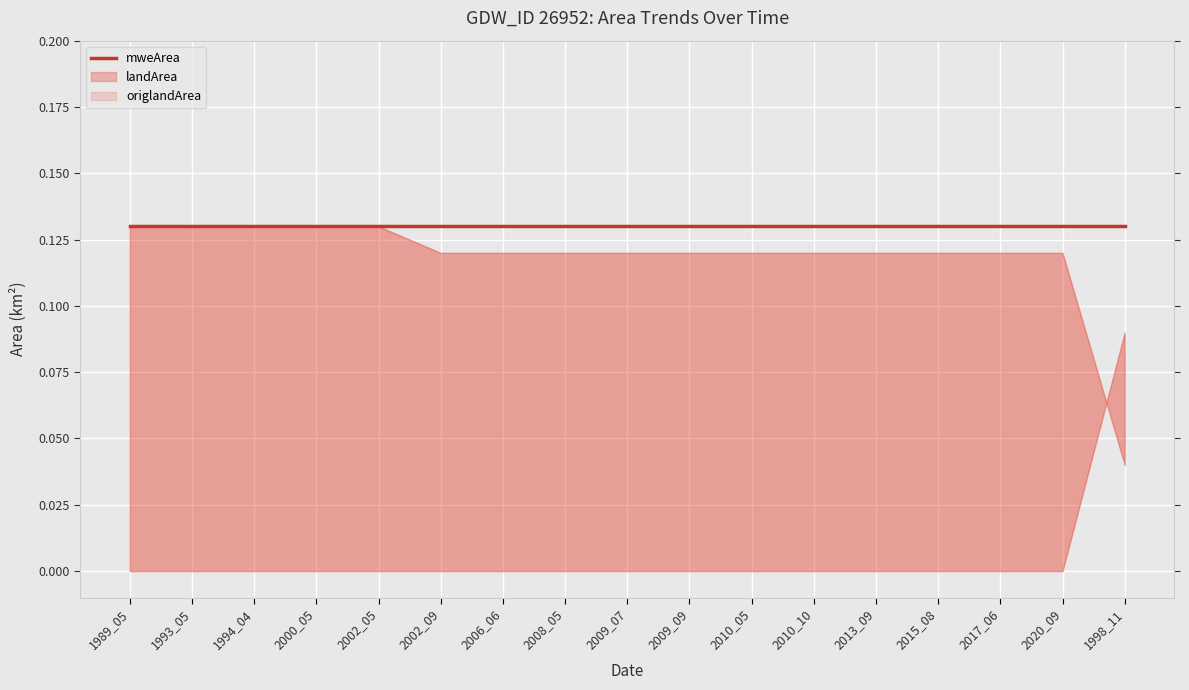

What is the label of the 10th point from the right?

2008_05